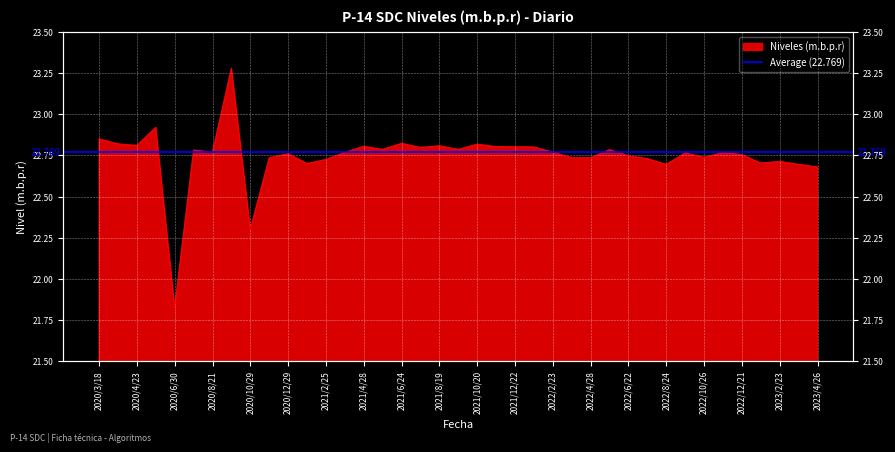

Which category has the lowest value across all series?

2020/6/30